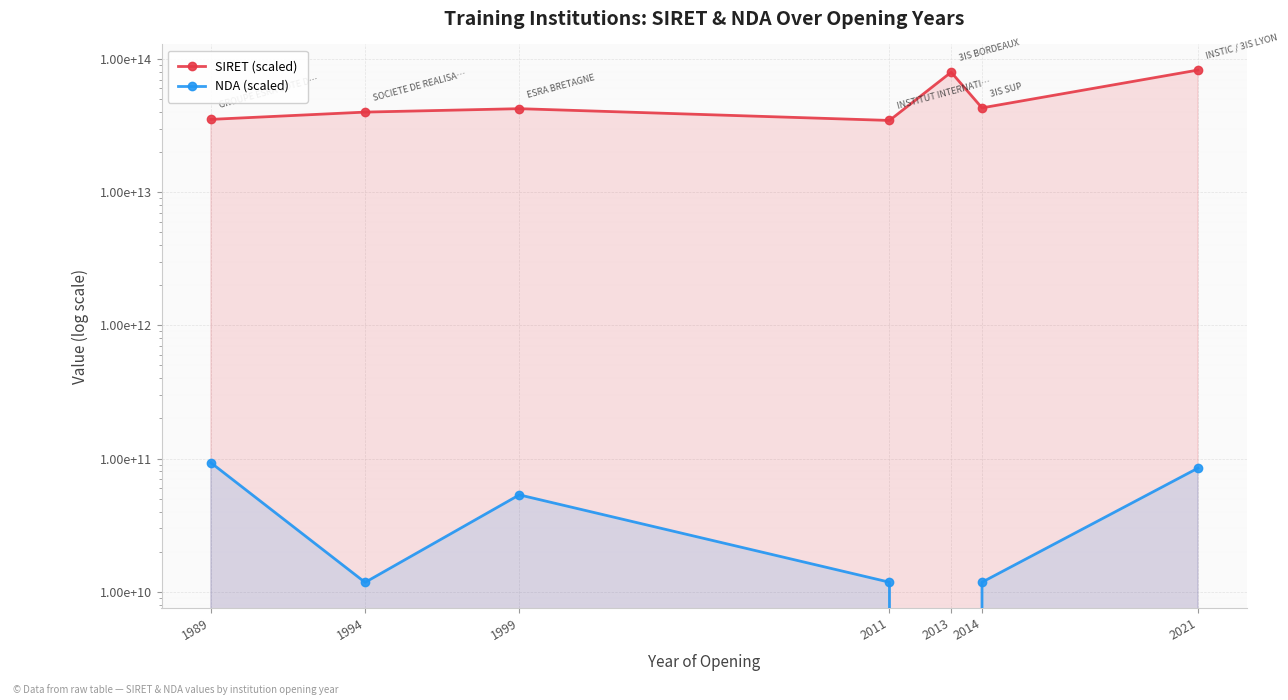

How many distinct data groups are displayed?

2